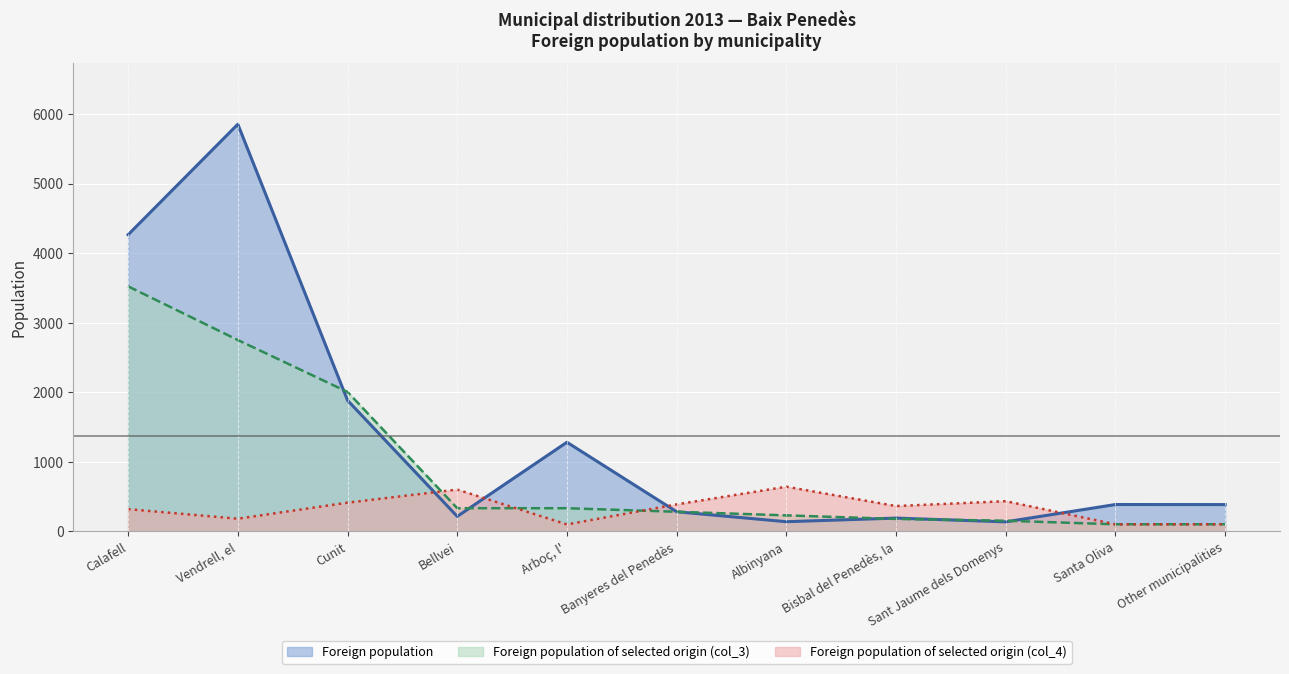

At which label does Foreign population of selected origin (col_3) first exceed 283?

Calafell